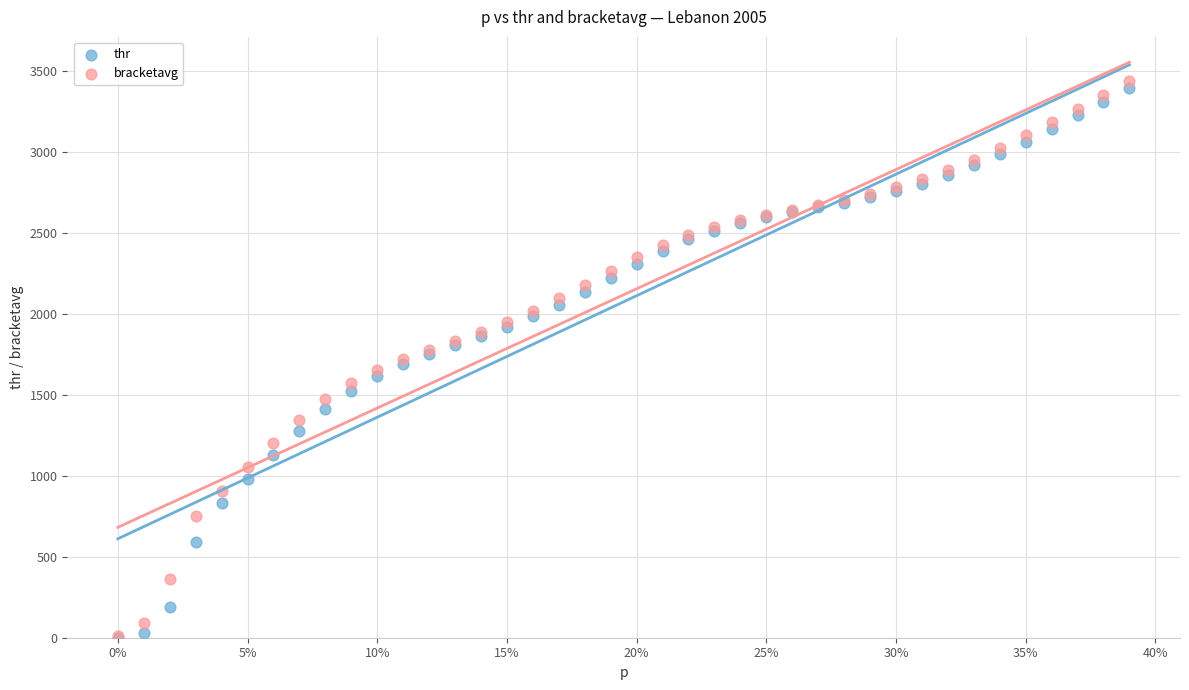

Which series has the widest spread of Y values?

bracketavg